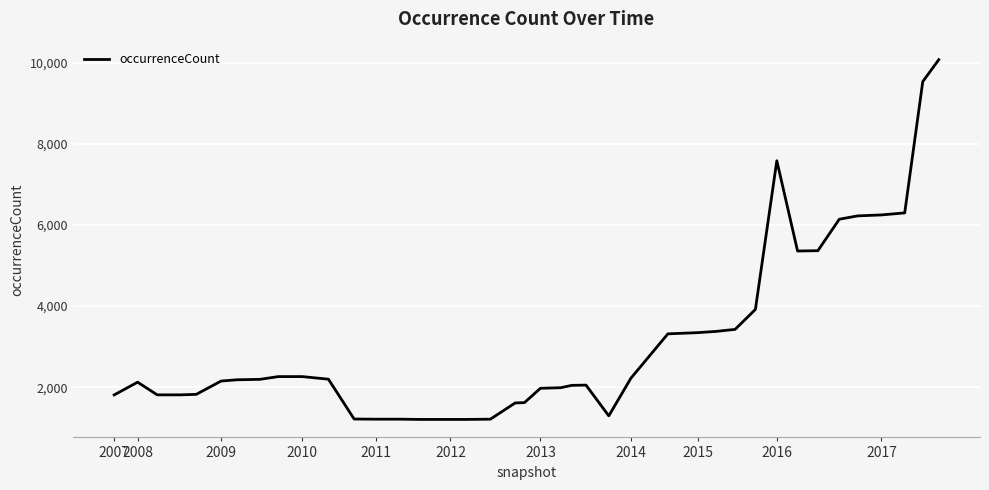

How many distinct data groups are displayed?

1